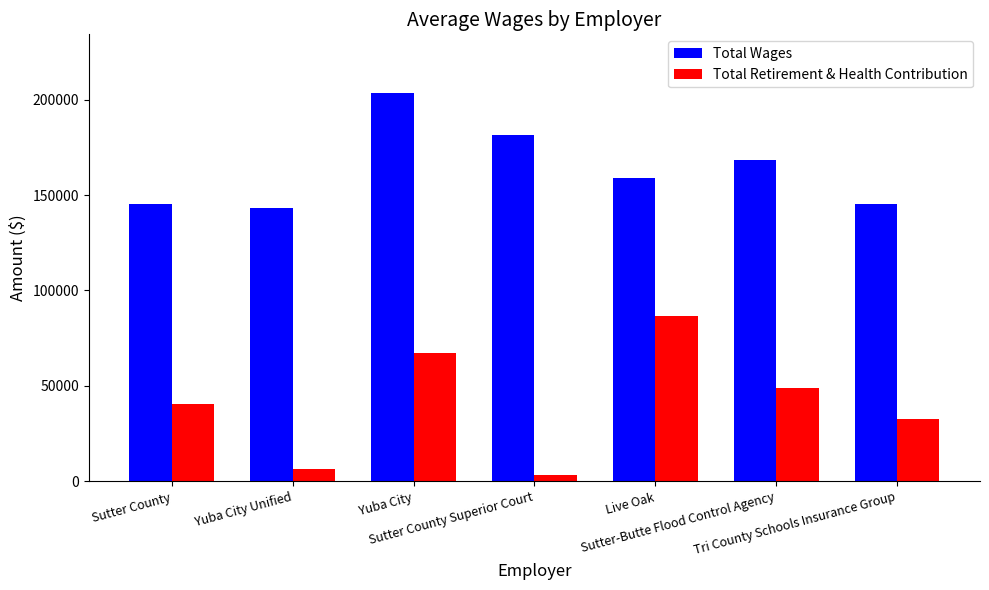

At how many categories does at least one series exceed 137334?

7